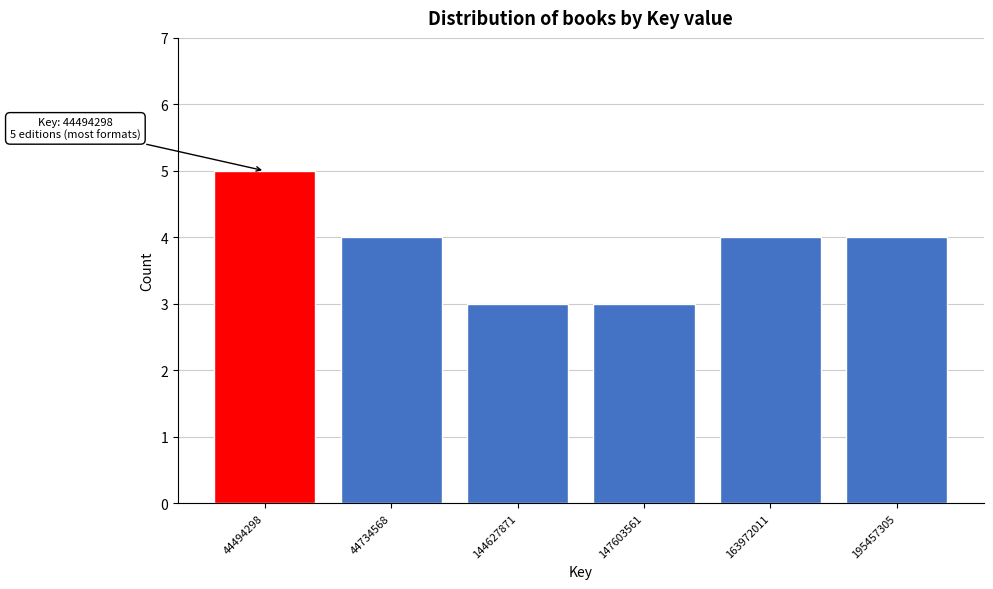

Reading left to right, transcribe all the data shown in this chart.

5	4	3	3	4	4